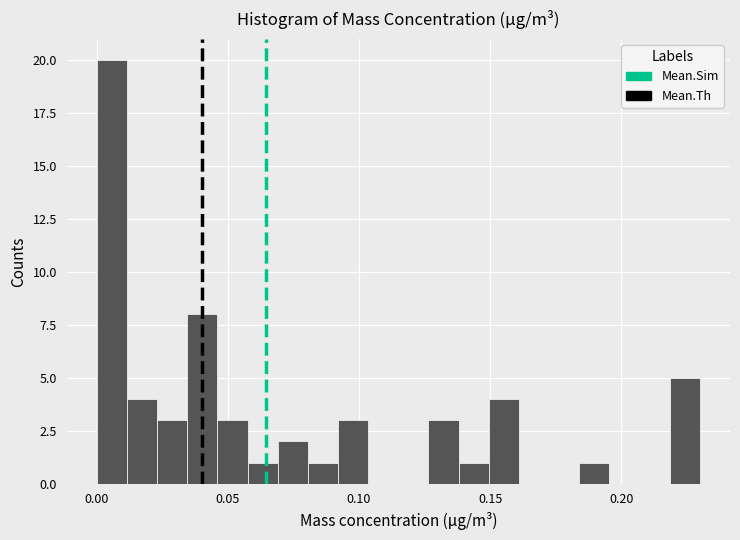

Around what value on the x-axis is the tallest bar? Give the approximate position of its centre, as read against the axis.

0.005